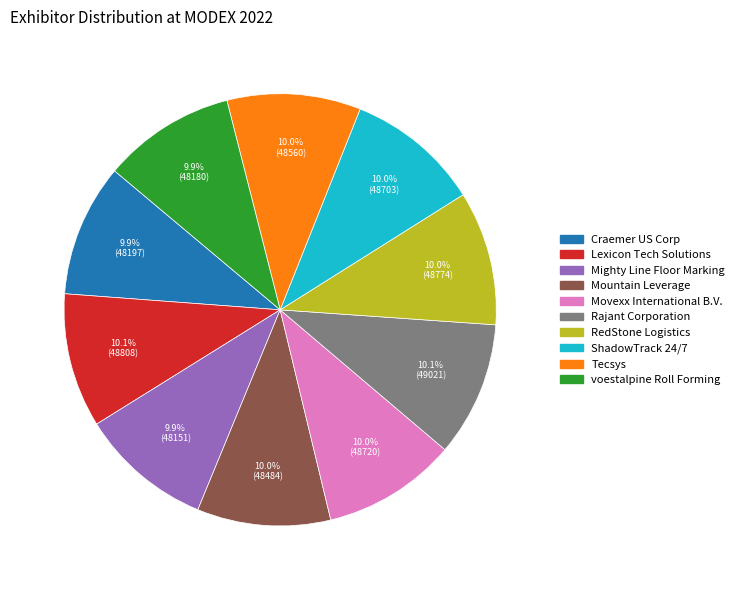

True or false: Mountain Leverage accounts for 10% of the total.

True